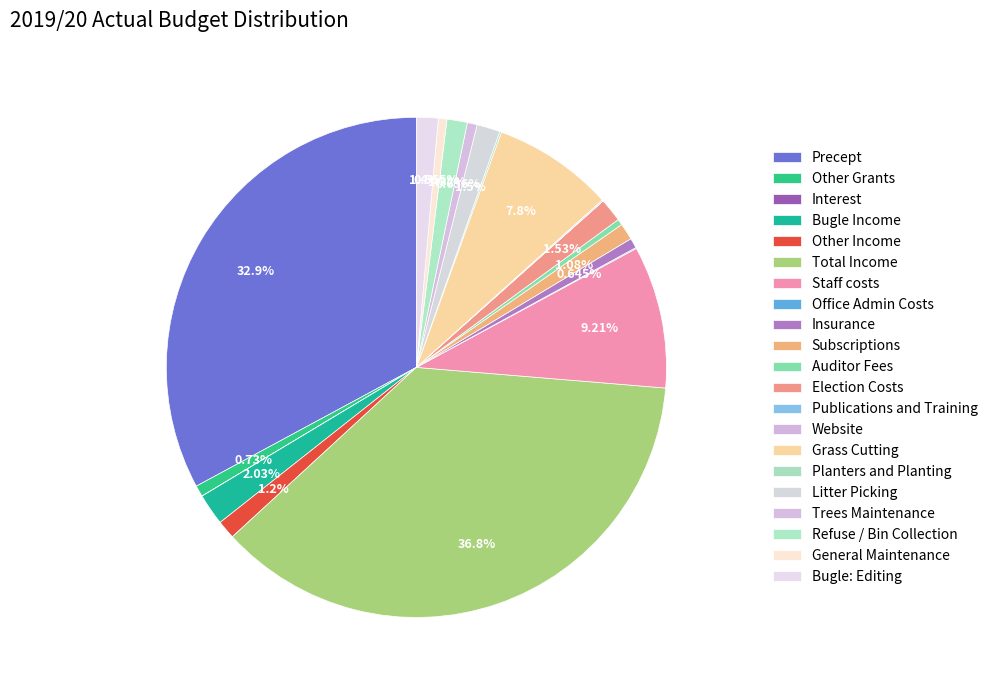

Which has a higher value, Planters and Planting or Election Costs?

Election Costs